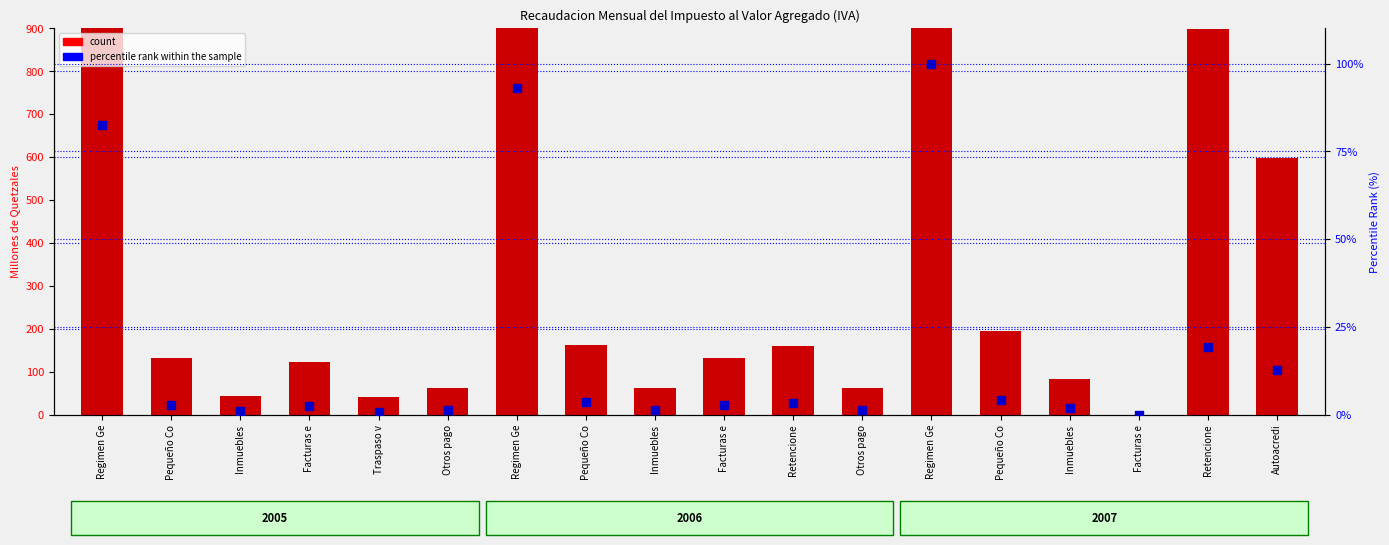

What are all the series names shown in the legend?

count, percentile rank within the sample